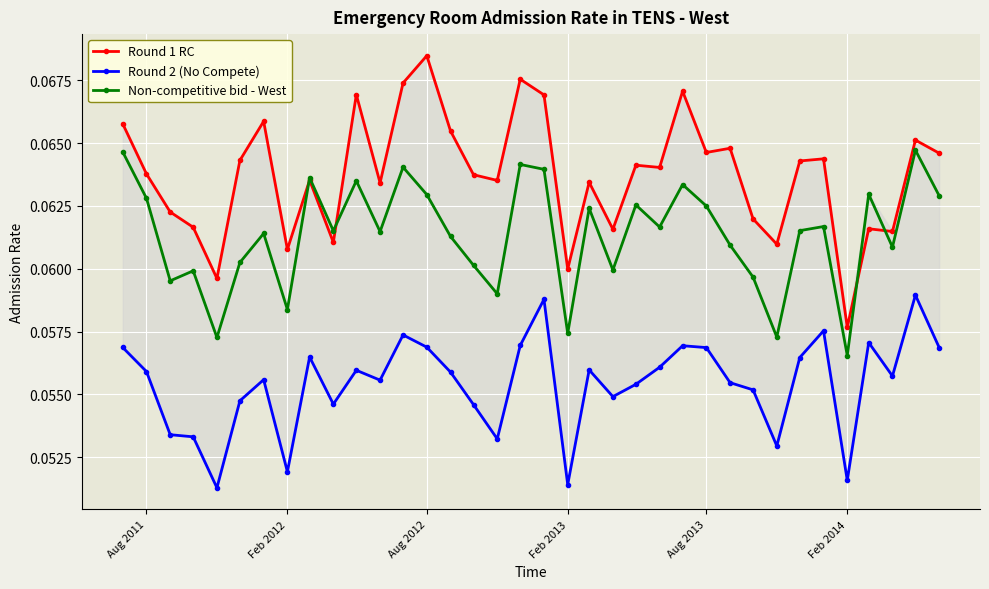

True or false: Non-competitive bid - West has a value of 0.0 at Feb 2013.

False